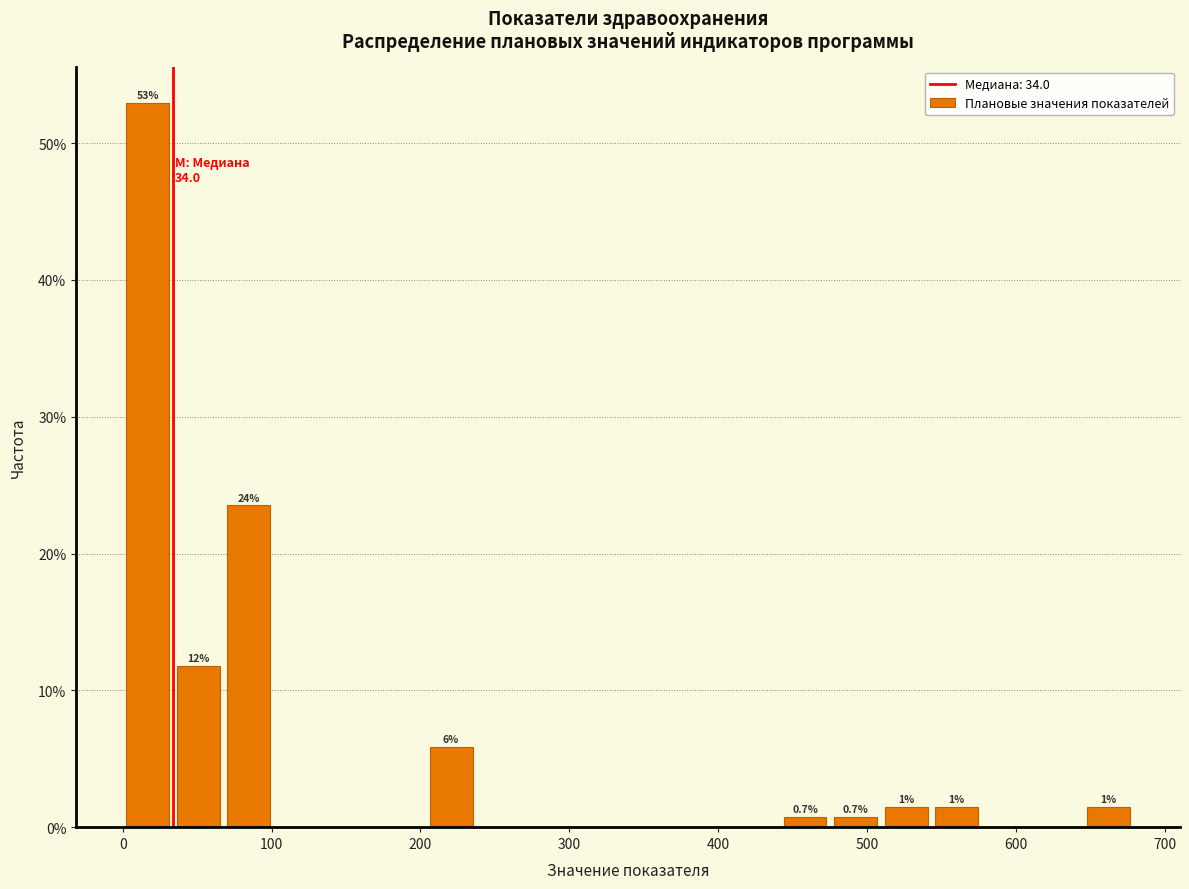

Around what value on the x-axis is the tallest bar? Give the approximate position of its centre, as read against the axis.

20